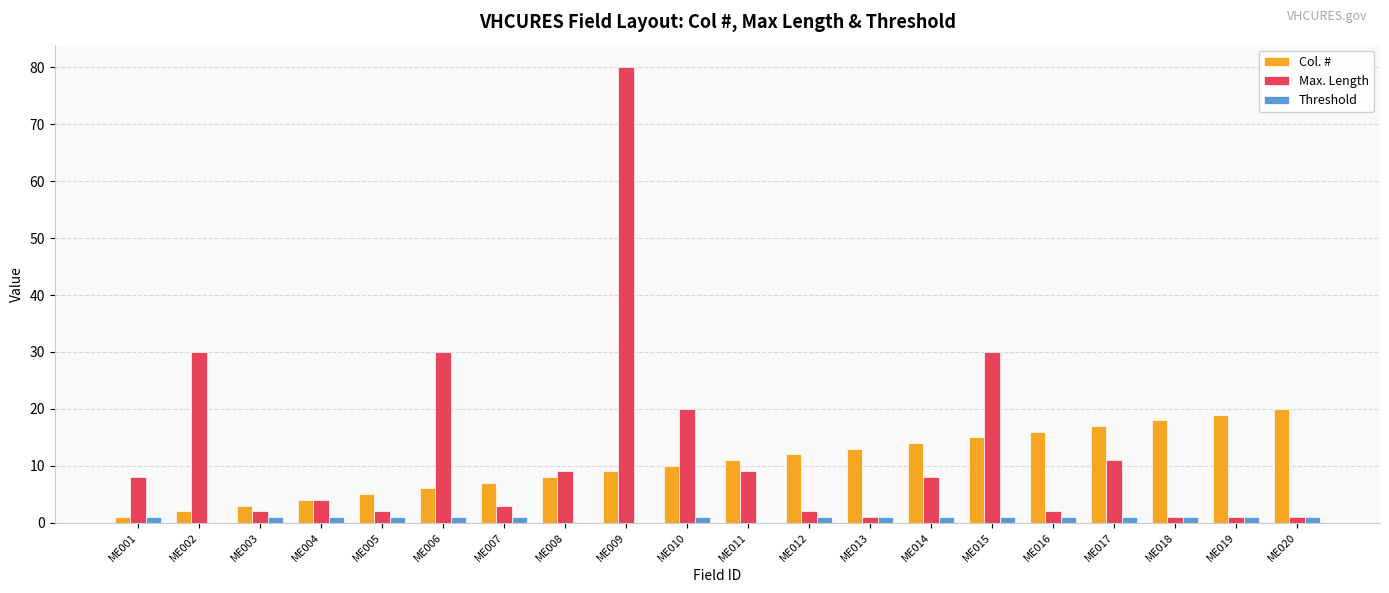

Is the value of Max. Length at ME010 greater than the value of Threshold at ME016?

Yes